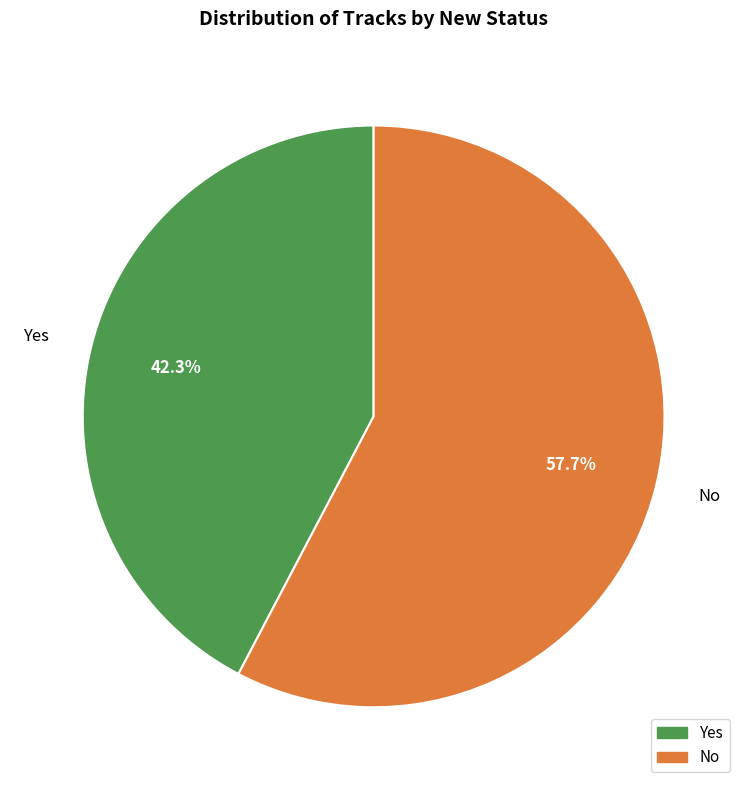

Which slice represents more than half of the pie?

No